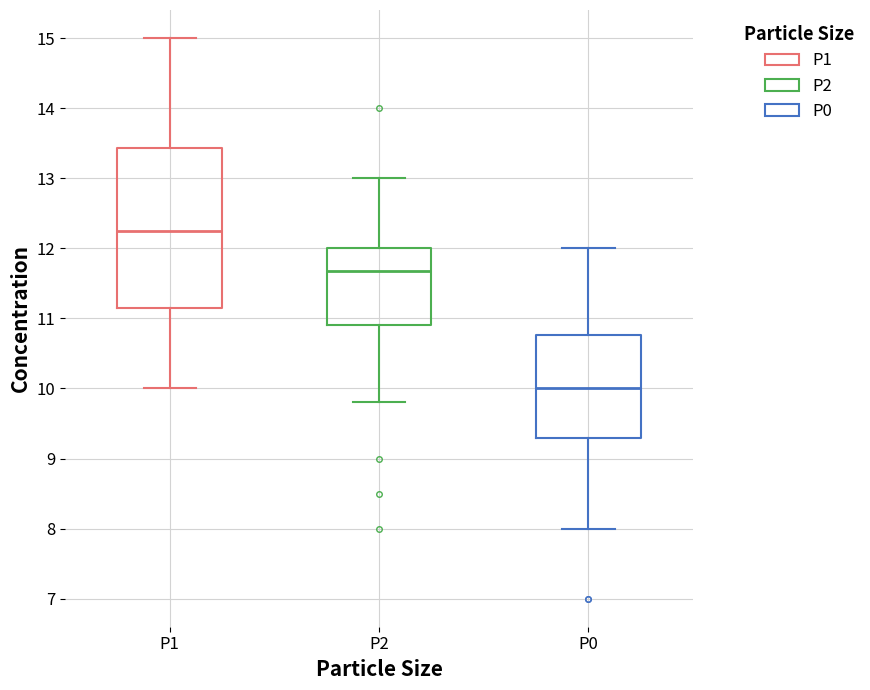

Which box is the tallest, from its lower edge to its upper edge?

P1